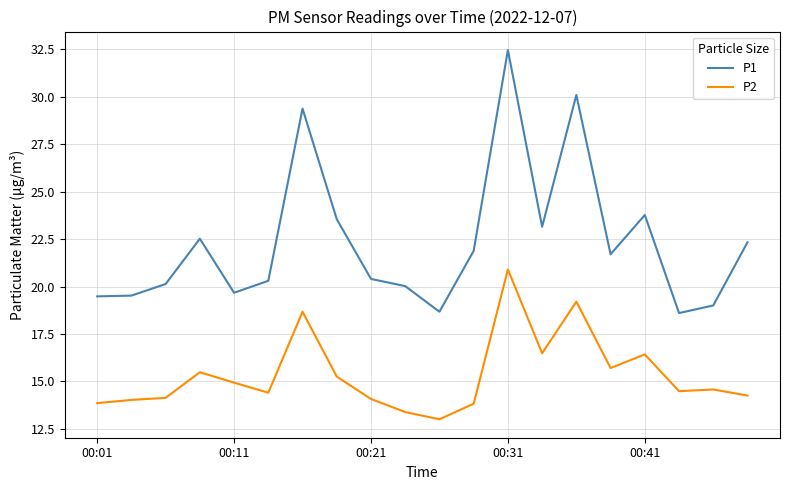

Which series has the widest spread of values?

P1